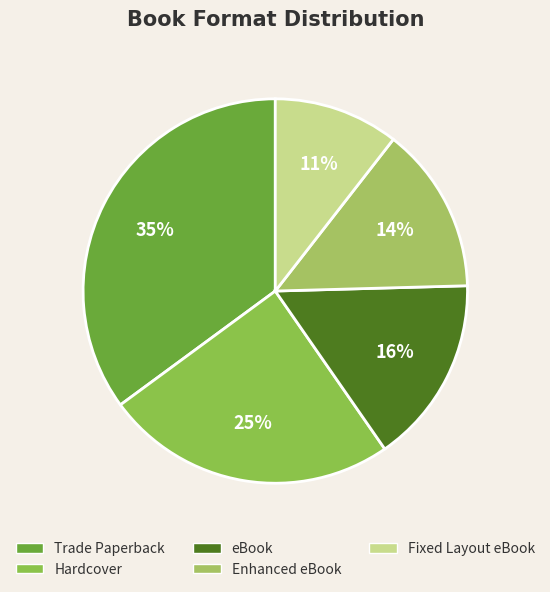

Approximately how many times larger is the value at Enhanced eBook compared to Trade Paperback?

0.4